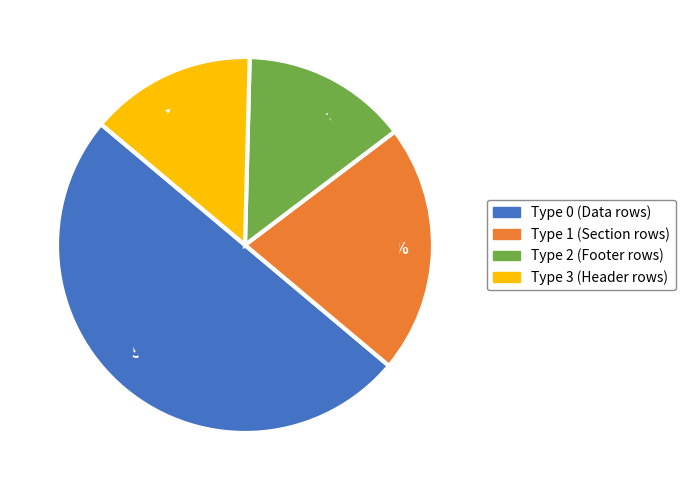

Do 2 and 3 together represent more than half of the pie?

No